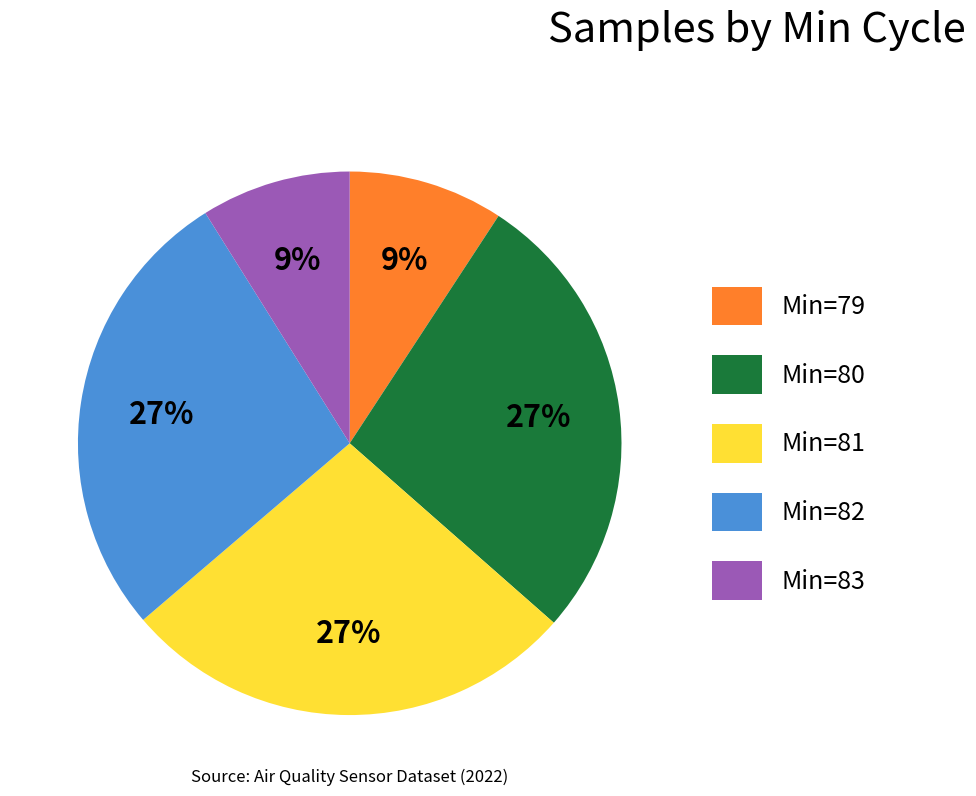

Is there a majority slice in this chart?

No